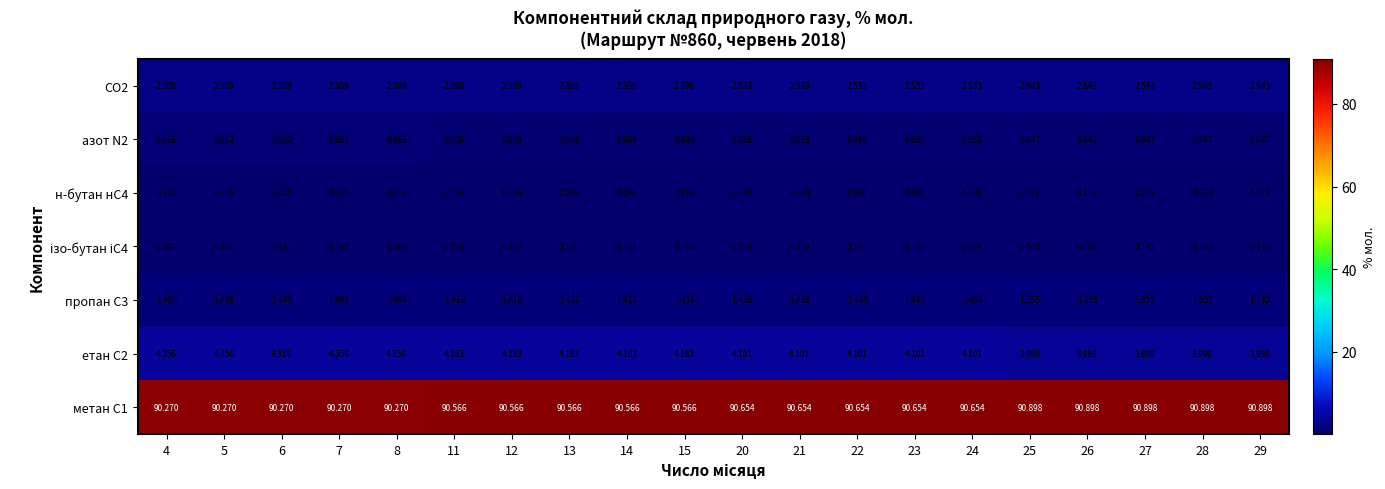

Is the value of пропан С3 at 6 greater than the value of метан С1 at 20?

No